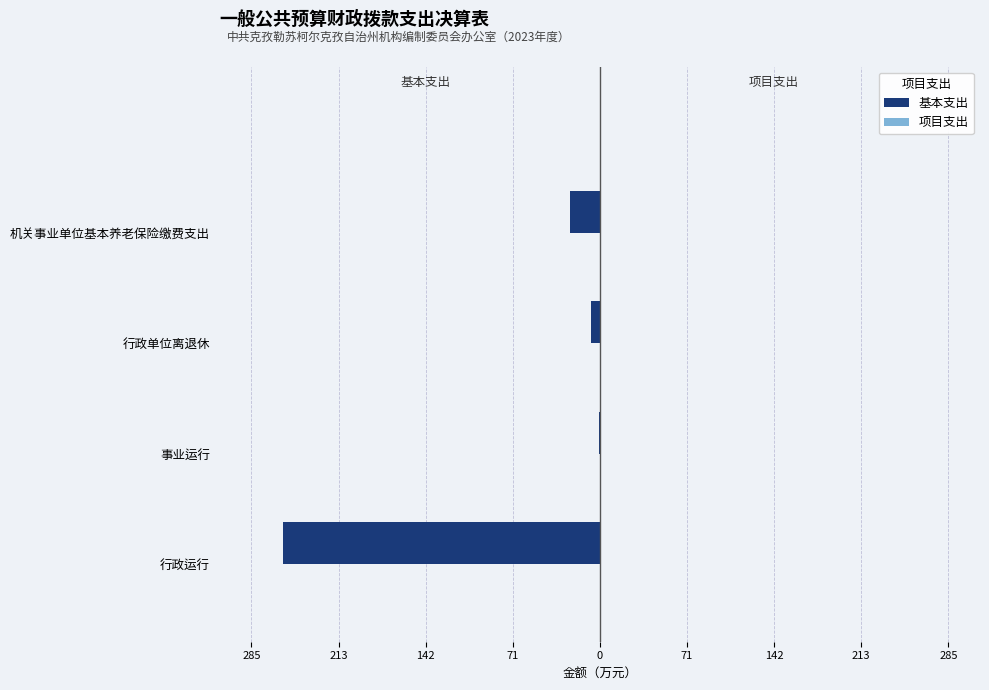

Are the bars horizontal?

Yes